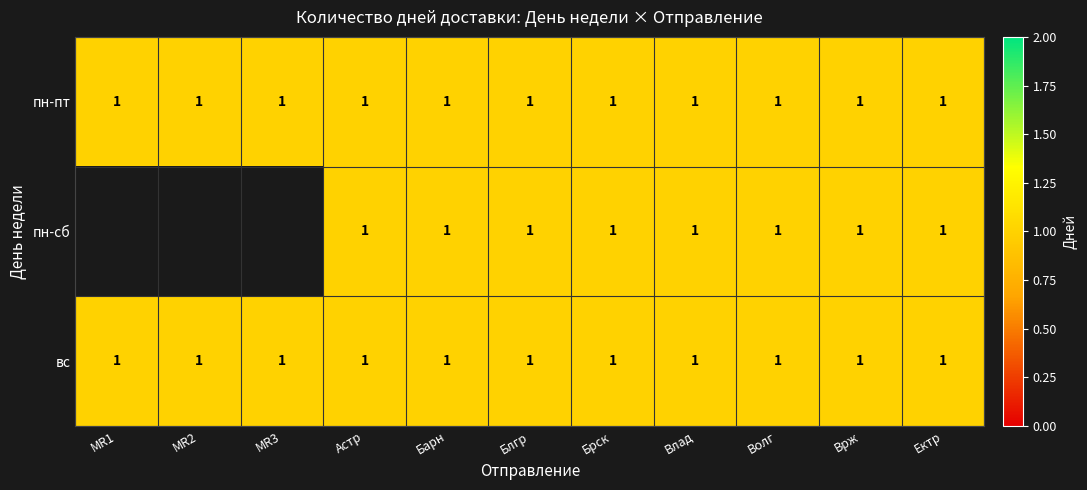

What is the lowest value of the пн-пт series?

1